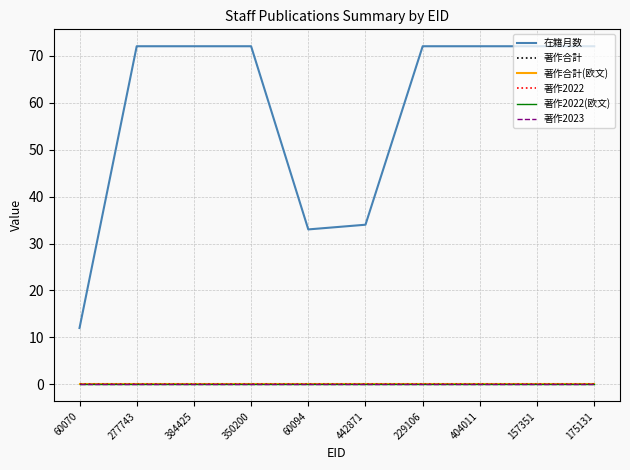

Which series changed the most between 60070 and 157351?

在籍月数